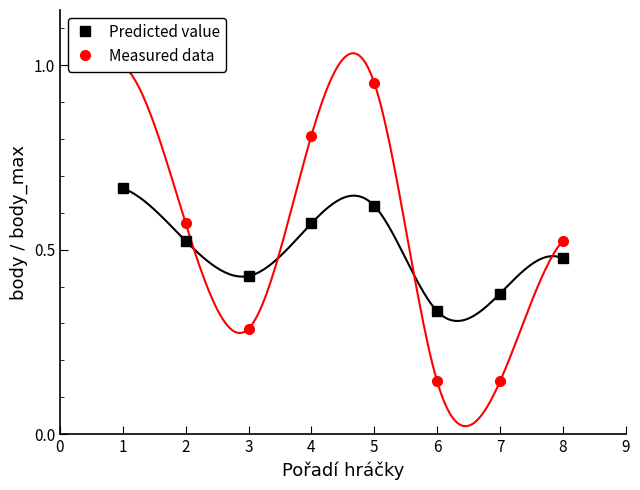

Reading left to right, extract all data points from this chart.

Predicted value: 0.7	0.5	0.4	0.6	0.6	0.3	0.4	0.5
Measured data: 1.0	0.6	0.3	0.8	1.0	0.1	0.1	0.5